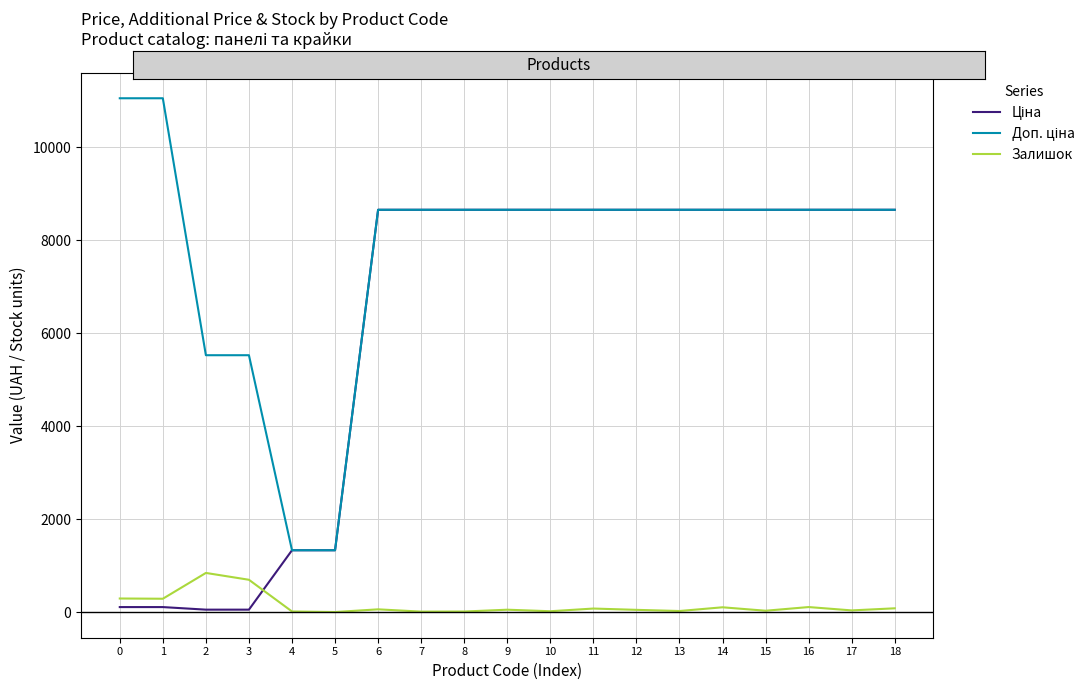

What is the greatest value displayed?

11055.0